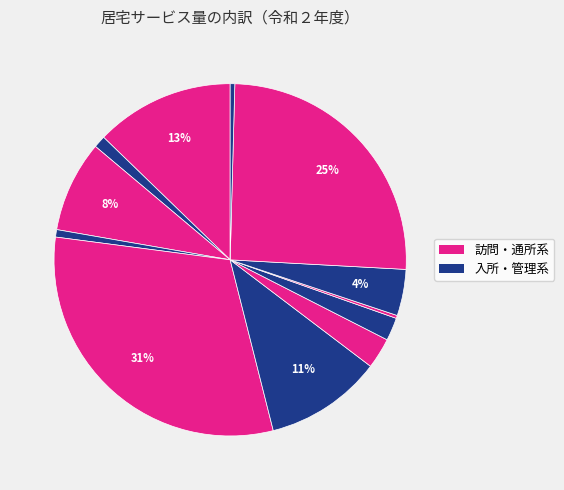

Count the number of slices in the pie.

12